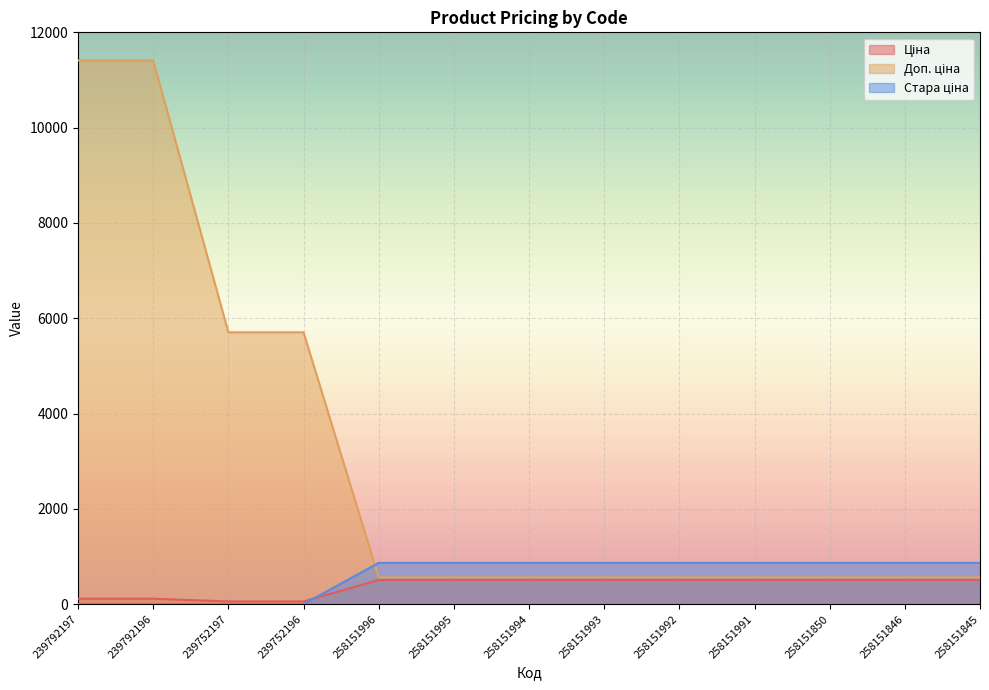

True or false: Ціна and Доп. ціна cross at least once.

False